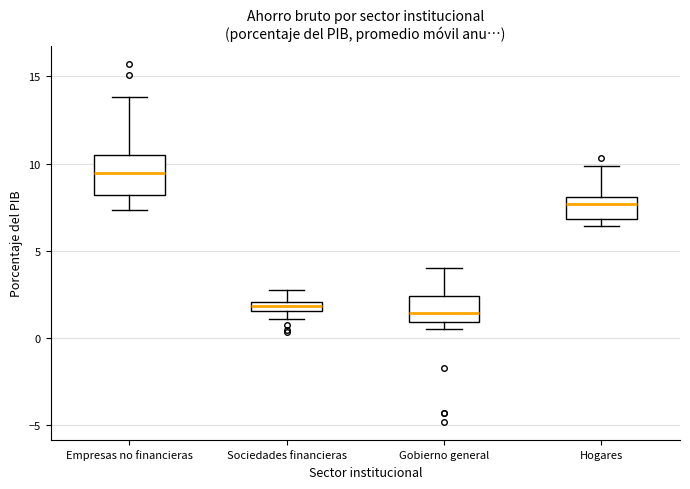

Which box's median line is the highest?

Empresas no financieras